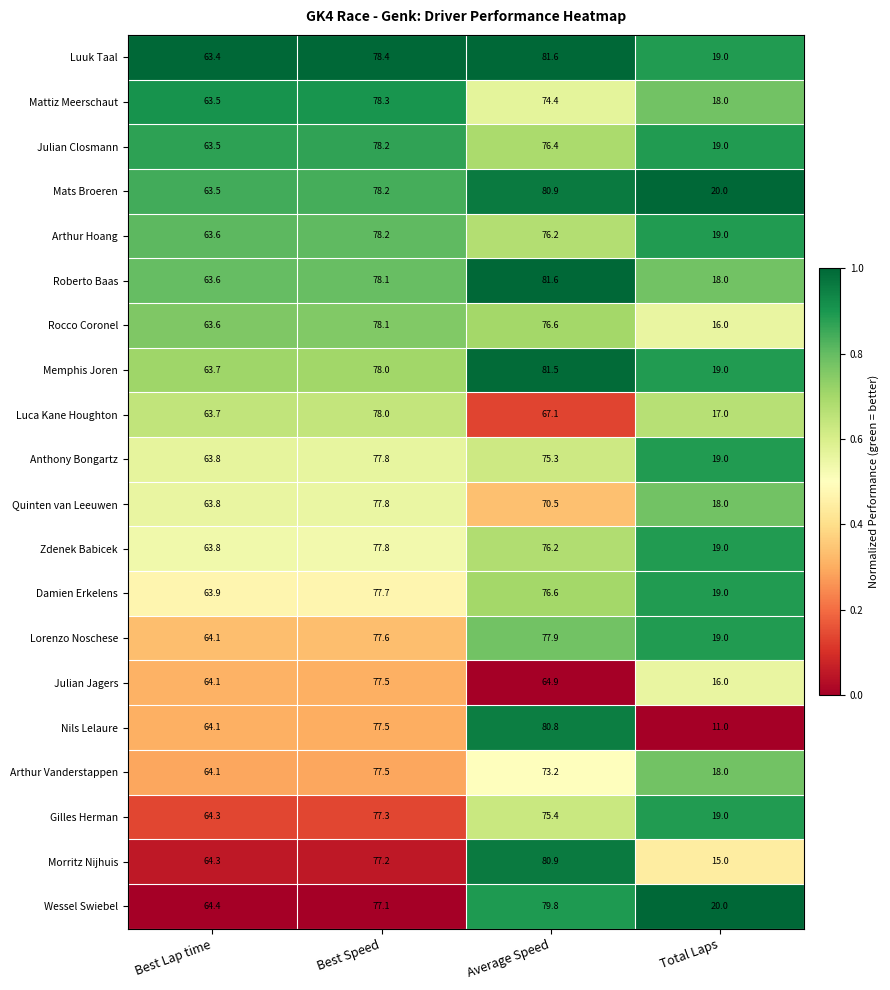

Rank the categories by Lorenzo Noschese value from highest to lowest.

Average Speed, Best Speed, Best Lap time, Total Laps